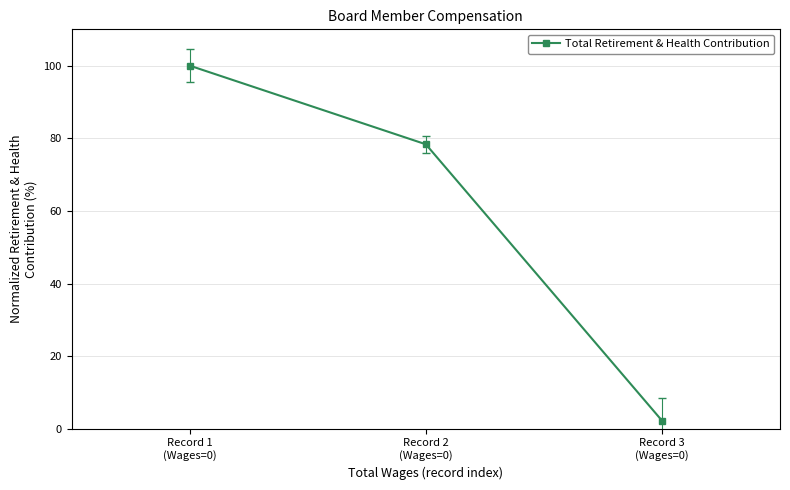

Rank the categories by value from highest to lowest.

Record 1
(Wages=0), Record 2
(Wages=0), Record 3
(Wages=0)